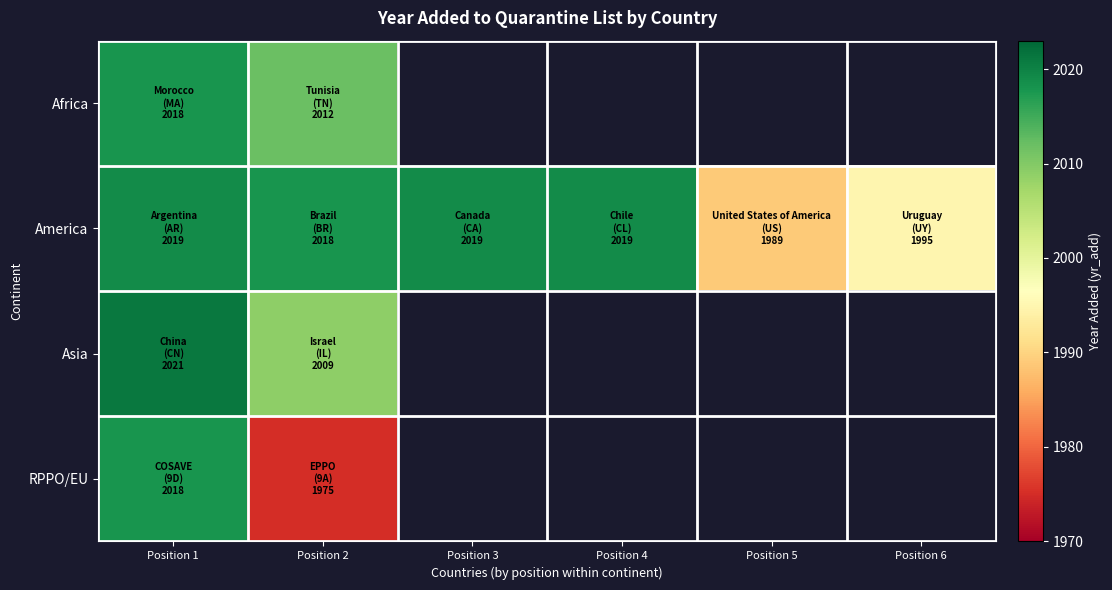

Which category has the highest value in the Africa series?

Position 1